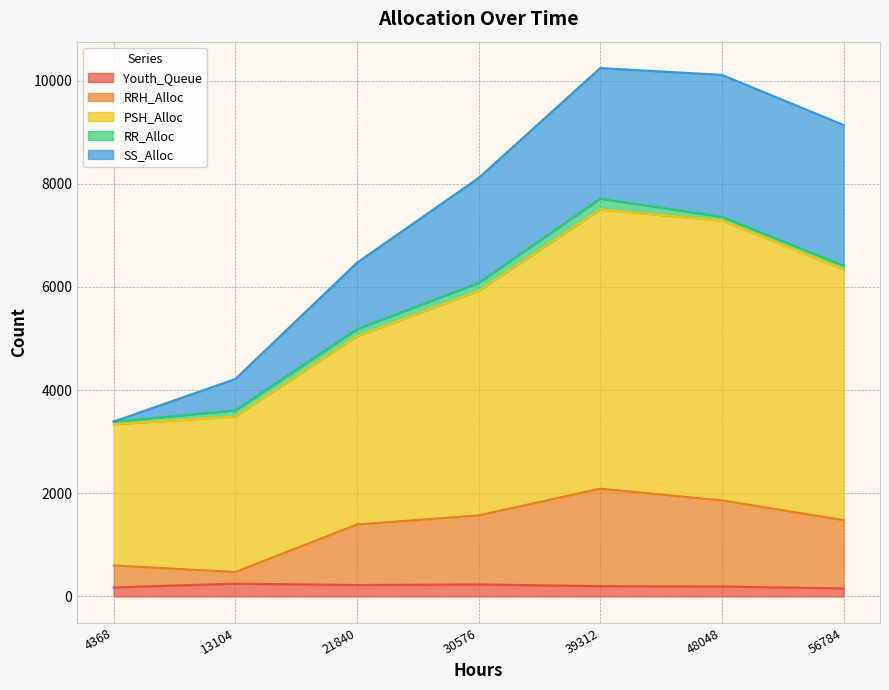

Is the value of RRH_Alloc at 13104 greater than the value of Youth_Queue at 56784?

Yes